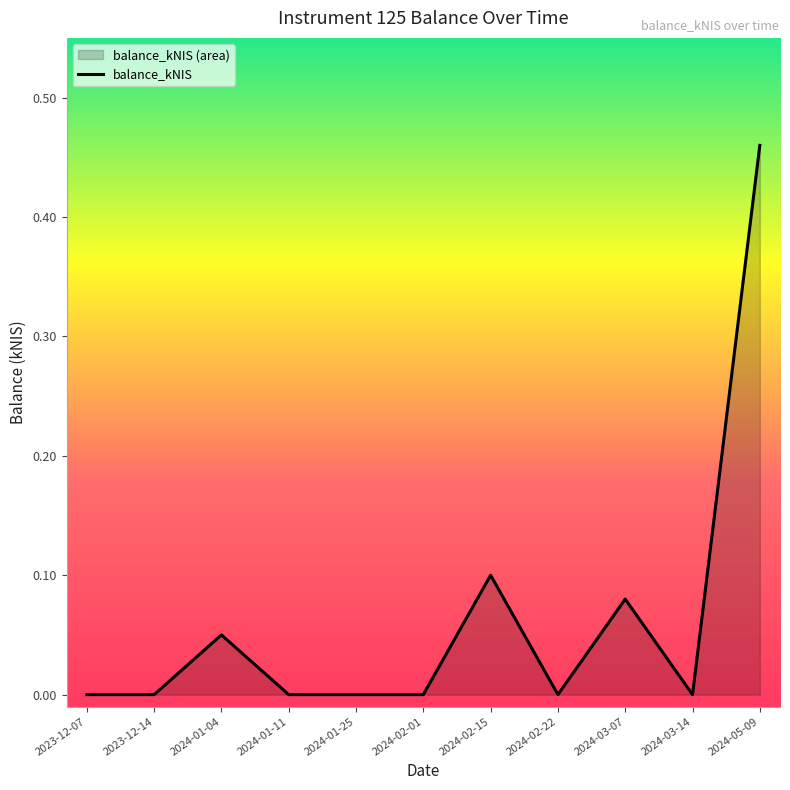

What is the label of the 5th point from the right?

2024-02-15